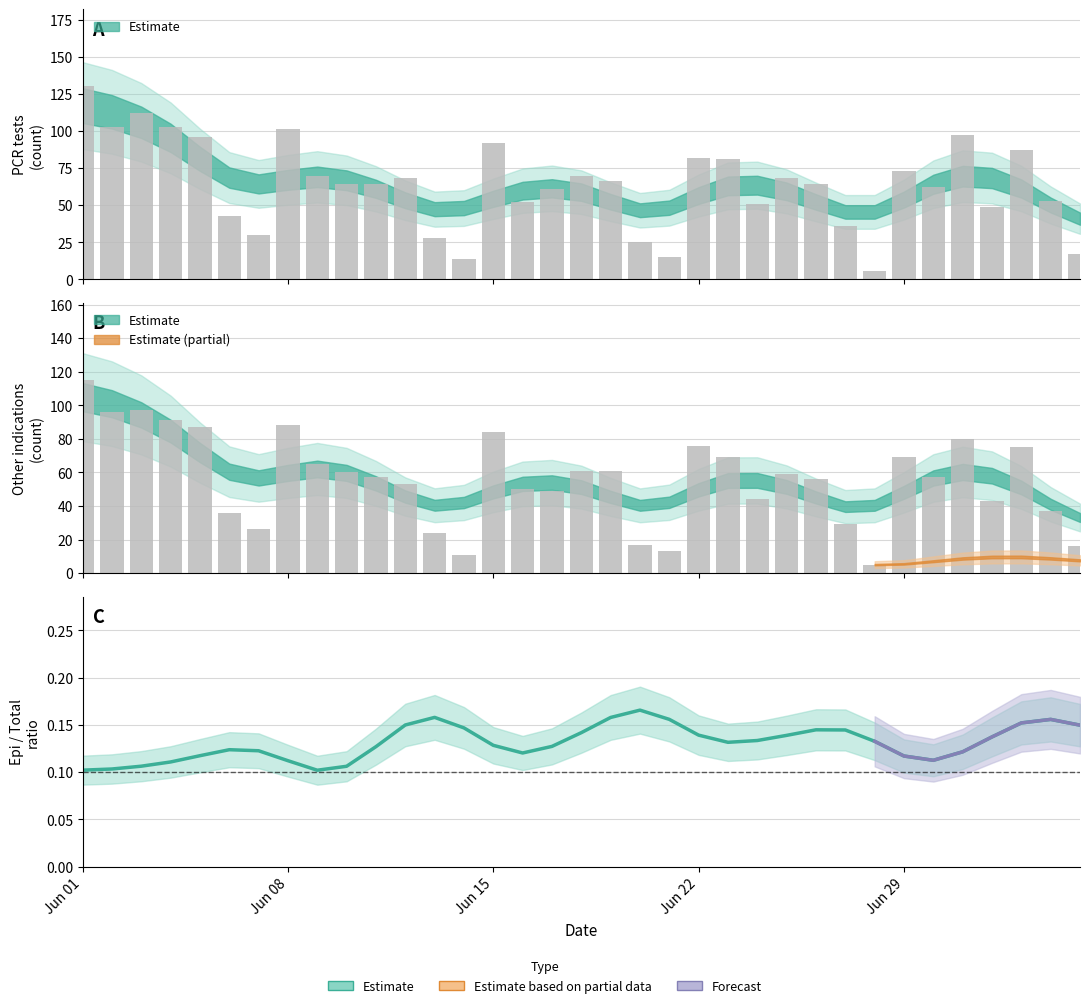

Reading left to right, transcribe all the data shown in this chart.

PCR tests: 130	103	112	103	96	43	30	101	70	64	64	68	28	14	92	52	61	70	66	25	15	82	81	51	68	64	36	6	73	62	97	49	87	53	17
Antigen tests: 0	0	0	0	0	0	0	0	0	0	0	0	0	0	0	0	0	0	0	0	0	0	0	0	0	0	0	0	0	0	0	0	0	0	0
Diagnostic indications: 0	0	0	0	0	0	0	0	0	0	0	0	0	0	0	0	0	0	0	0	0	0	0	0	0	0	0	0	0	0	1	1	1	0	0
Epidemiological indications: 15	7	15	11	8	7	4	13	5	4	7	15	4	3	8	2	12	9	5	8	2	6	12	7	9	8	7	1	4	5	16	5	11	16	1
Preventive testing: 0	0	0	1	1	0	0	0	0	0	0	0	0	0	0	0	0	0	0	0	0	0	0	0	0	0	0	0	0	0	0	0	0	0	0
Other: 115	96	97	91	87	36	26	88	65	60	57	53	24	11	84	50	49	61	61	17	13	76	69	44	59	56	29	5	69	57	80	43	75	37	16